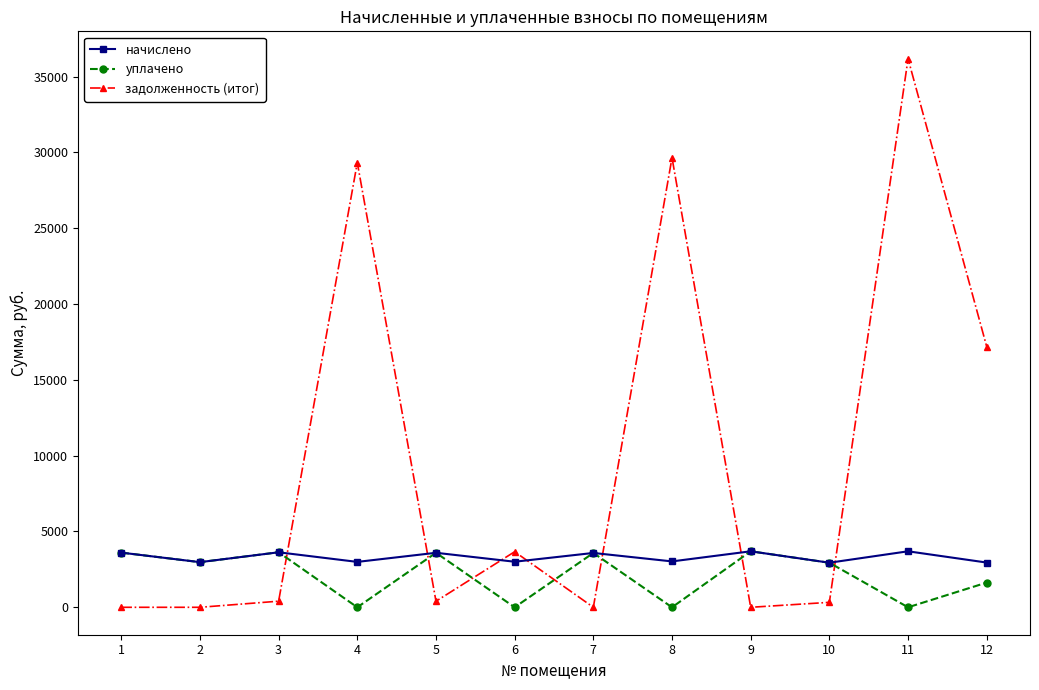

At which label does начислено first exceed 3583?

1